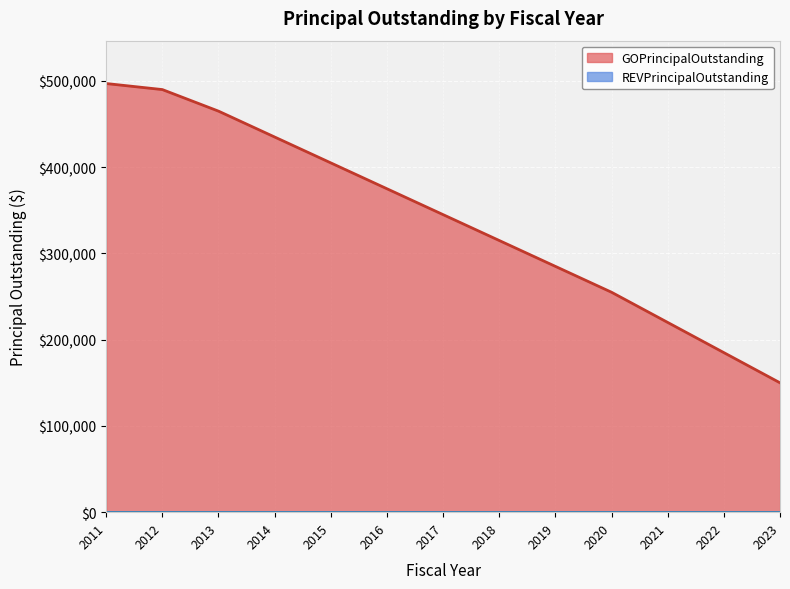

The chart shows a value of 576222 at 2017. True or false?

False